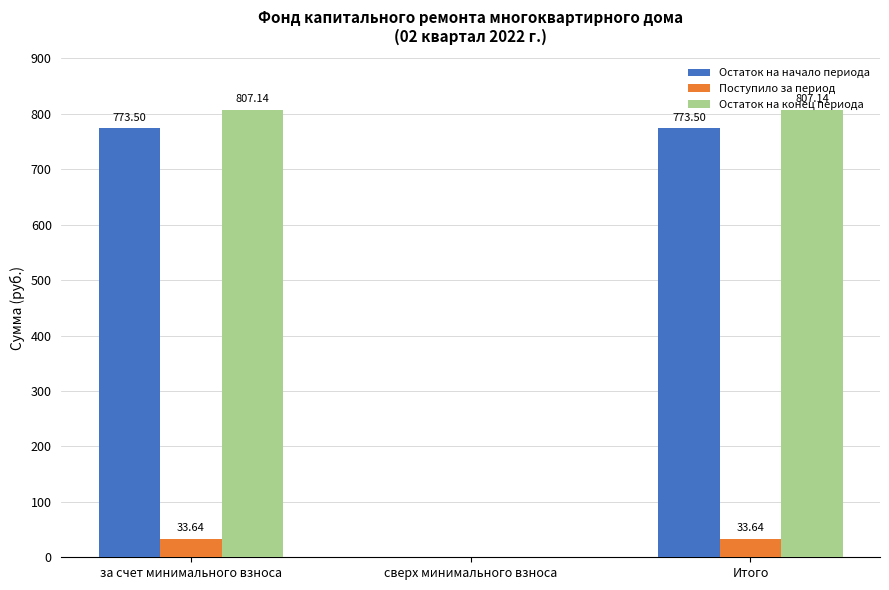

Where is Поступило за период nearest to the value 16?

сверх минимального взноса